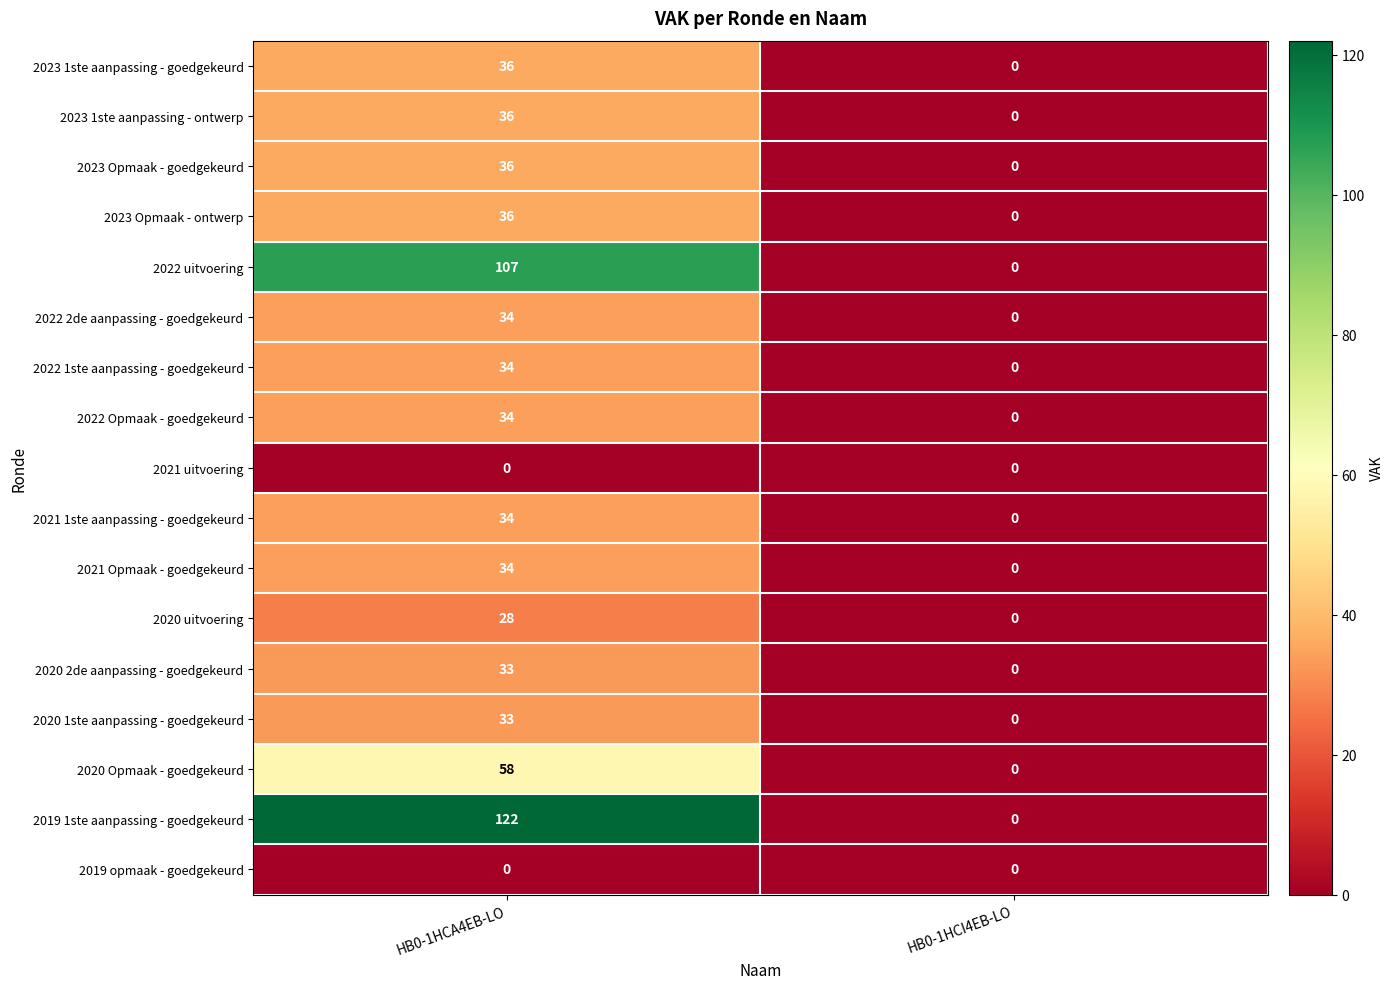

What is the greatest value displayed?

122